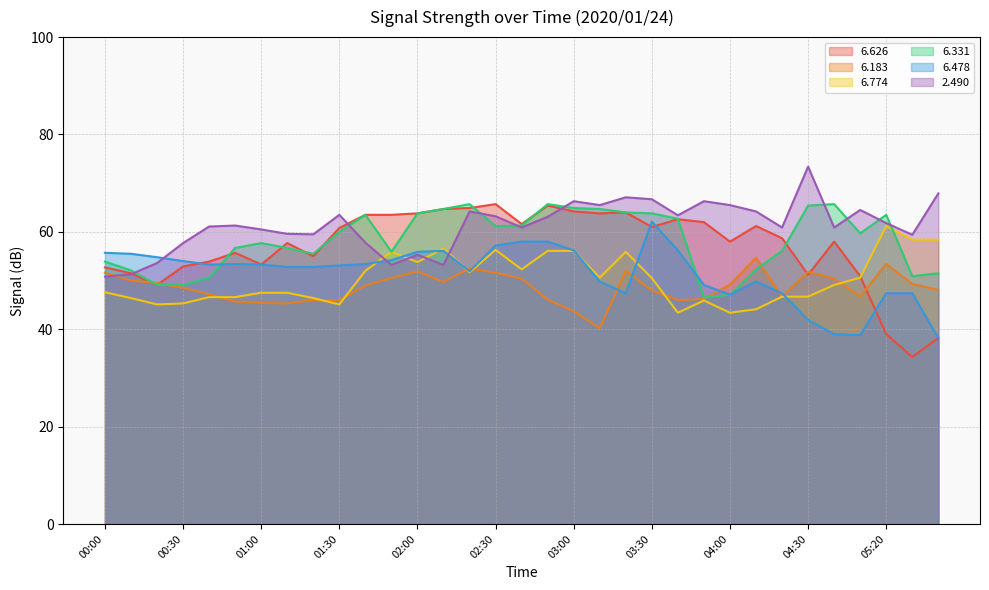

What is the highest value of the   2.490 series?

73.4